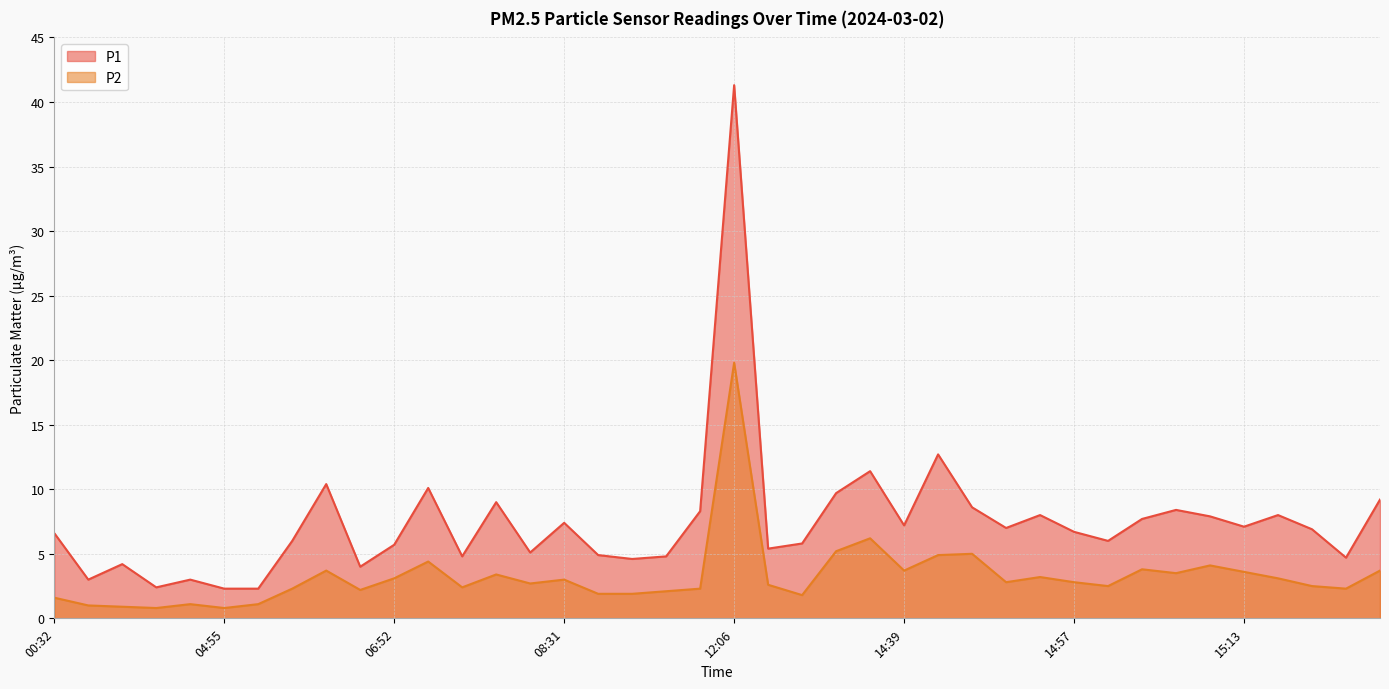

What is the greatest value displayed?

41.3